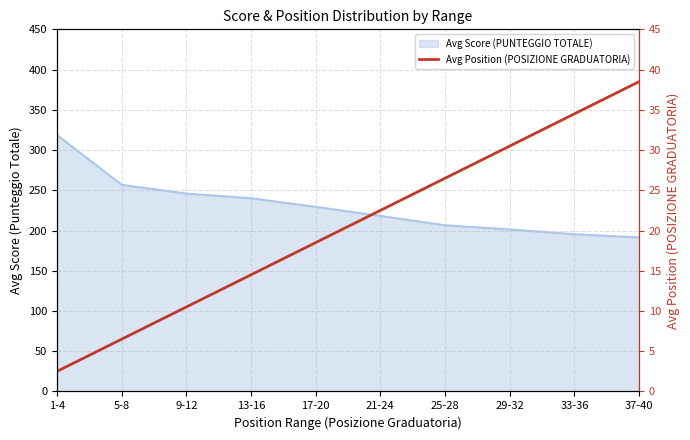

True or false: the data has more than 0 interior local peaks.

False